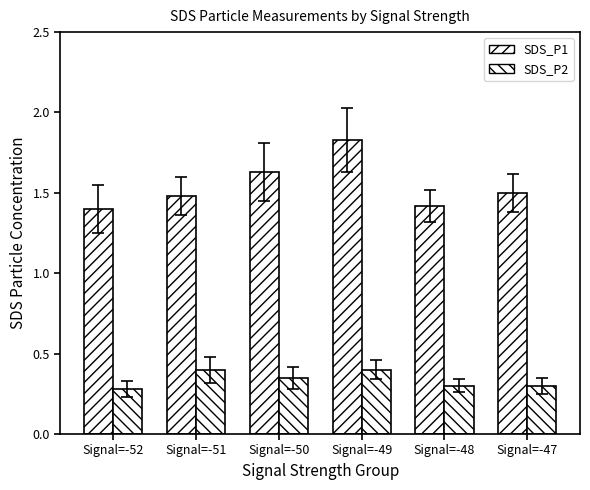

Between Signal=-49 and Signal=-48, which is larger?

Signal=-49